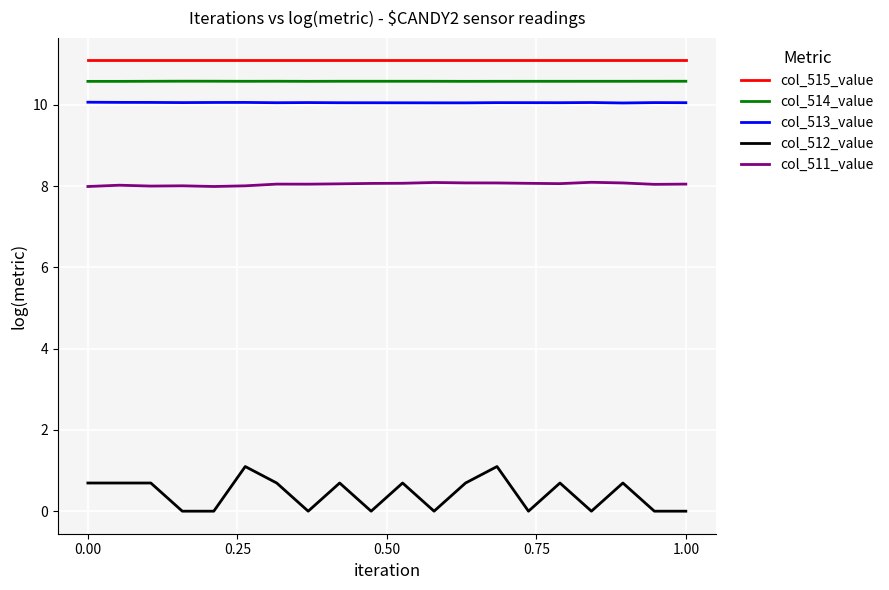

Which series has the largest range (max minus min)?

col_512_value